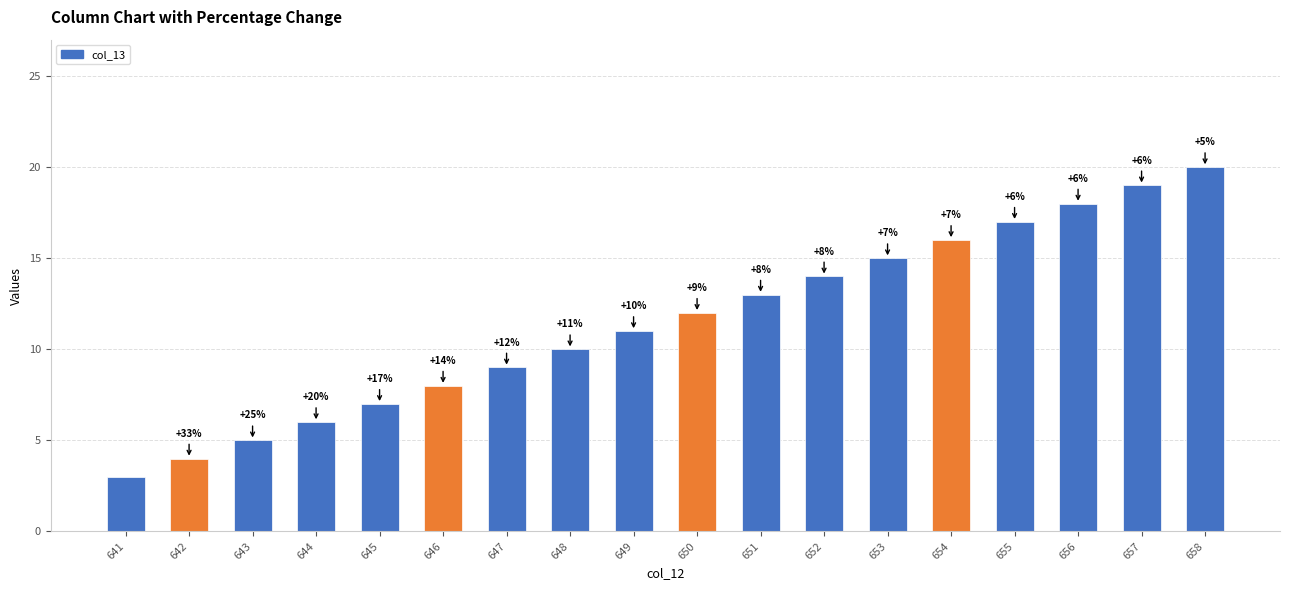

Reading right to left, extract all data points from this chart.

20	19	18	17	16	15	14	13	12	11	10	9	8	7	6	5	4	3